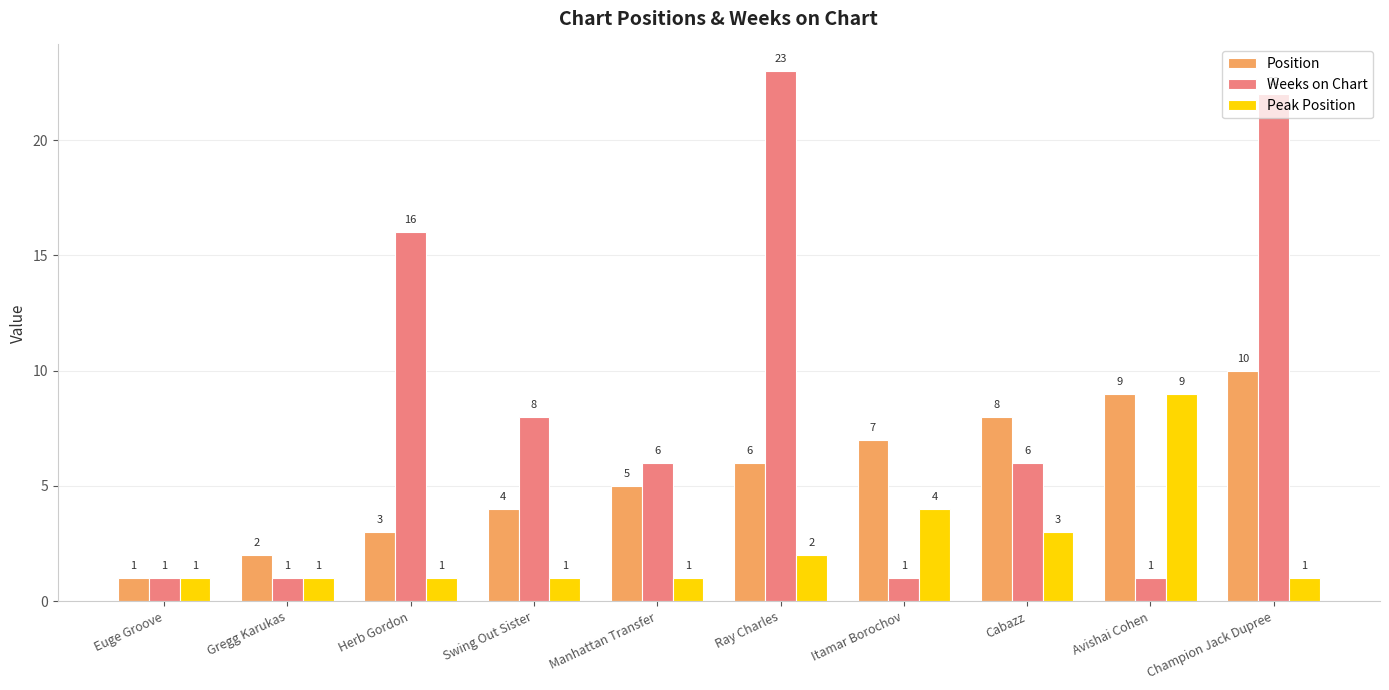

What is the smallest value displayed?

1